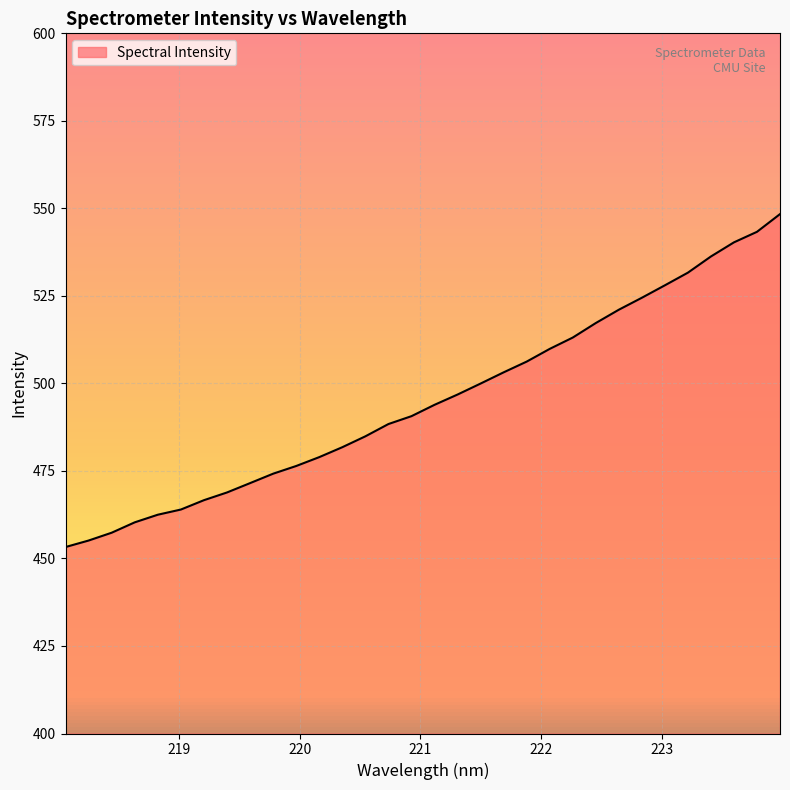

What is the highest value of the Spectral Intensity series?

548.4